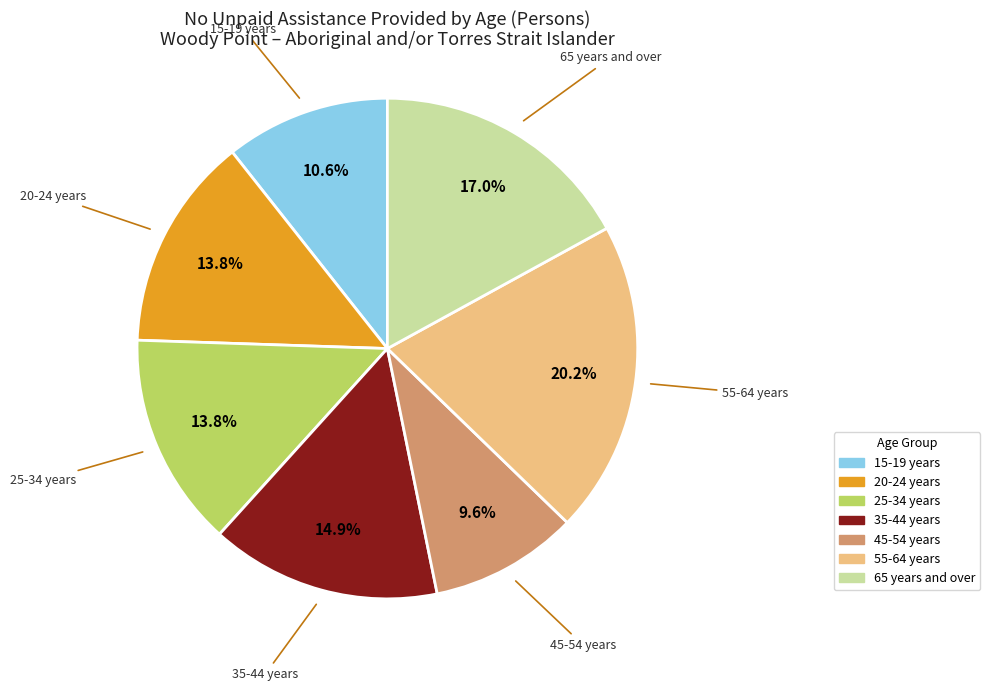

What percentage is NOT represented by 20-24 years?

86.2%